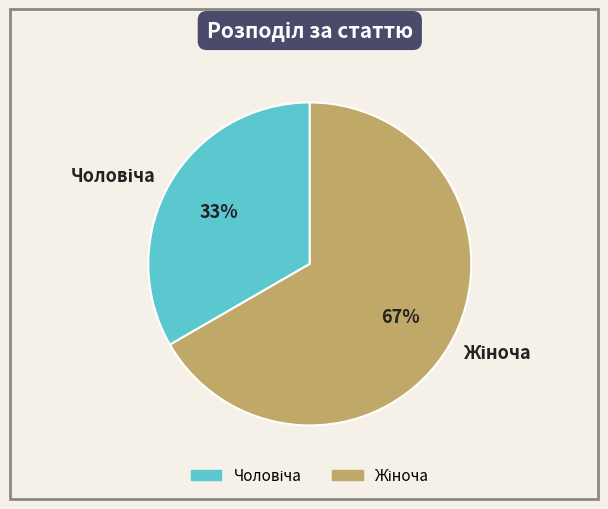

To the nearest percent, what is the average slice percentage?

50%